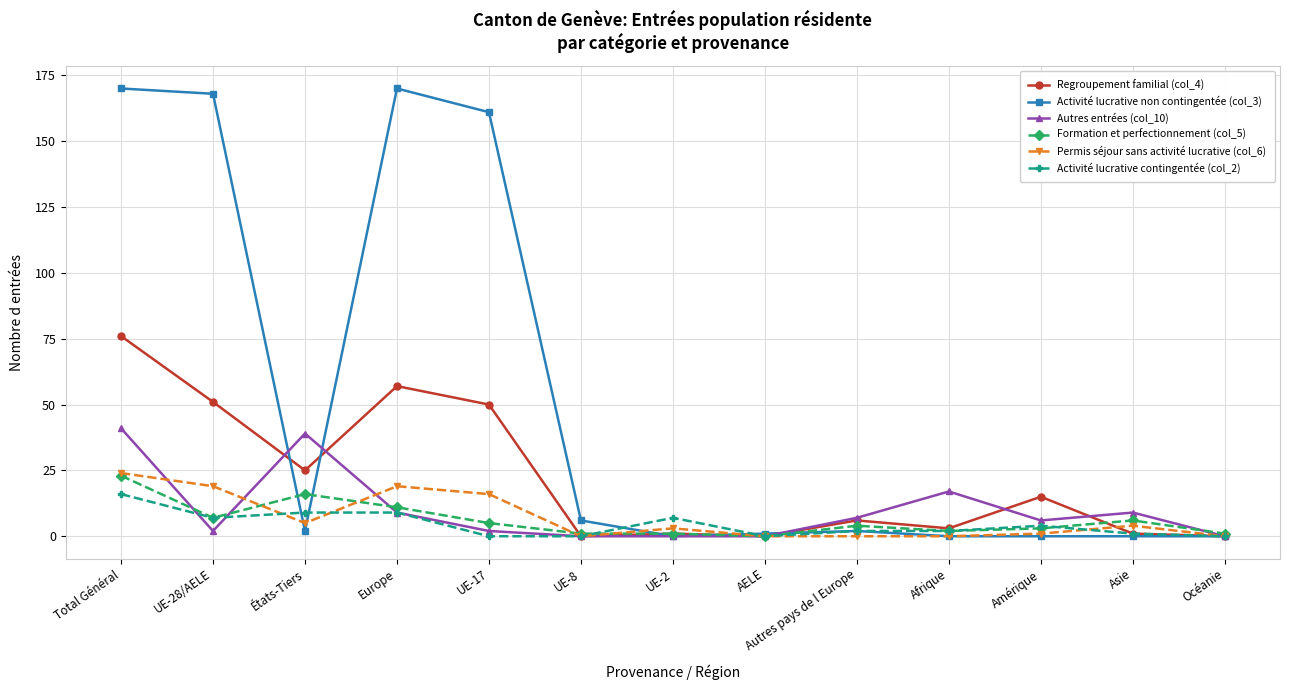

Reading right to left, what are all the values shown in this chart?

Regroupement familial (col_4): Océanie=0	Asie=1	Amérique=15	Afrique=3	Autres pays de l Europe=6	AELE=0	UE-2=1	UE-8=0	UE-17=50	Europe=57	États-Tiers=25	UE-28/AELE=51	Total Général=76
Activité lucrative non contingentée (col_3): Océanie=0	Asie=0	Amérique=0	Afrique=0	Autres pays de l Europe=2	AELE=1	UE-2=0	UE-8=6	UE-17=161	Europe=170	États-Tiers=2	UE-28/AELE=168	Total Général=170
Autres entrées (col_10): Océanie=0	Asie=9	Amérique=6	Afrique=17	Autres pays de l Europe=7	AELE=0	UE-2=0	UE-8=0	UE-17=2	Europe=9	États-Tiers=39	UE-28/AELE=2	Total Général=41
Formation et perfectionnement (col_5): Océanie=1	Asie=6	Amérique=3	Afrique=2	Autres pays de l Europe=4	AELE=0	UE-2=1	UE-8=1	UE-17=5	Europe=11	États-Tiers=16	UE-28/AELE=7	Total Général=23
Permis séjour sans activité lucrative (col_6): Océanie=0	Asie=4	Amérique=1	Afrique=0	Autres pays de l Europe=0	AELE=0	UE-2=3	UE-8=0	UE-17=16	Europe=19	États-Tiers=5	UE-28/AELE=19	Total Général=24
Activité lucrative contingentée (col_2): Océanie=0	Asie=1	Amérique=4	Afrique=2	Autres pays de l Europe=2	AELE=0	UE-2=7	UE-8=0	UE-17=0	Europe=9	États-Tiers=9	UE-28/AELE=7	Total Général=16